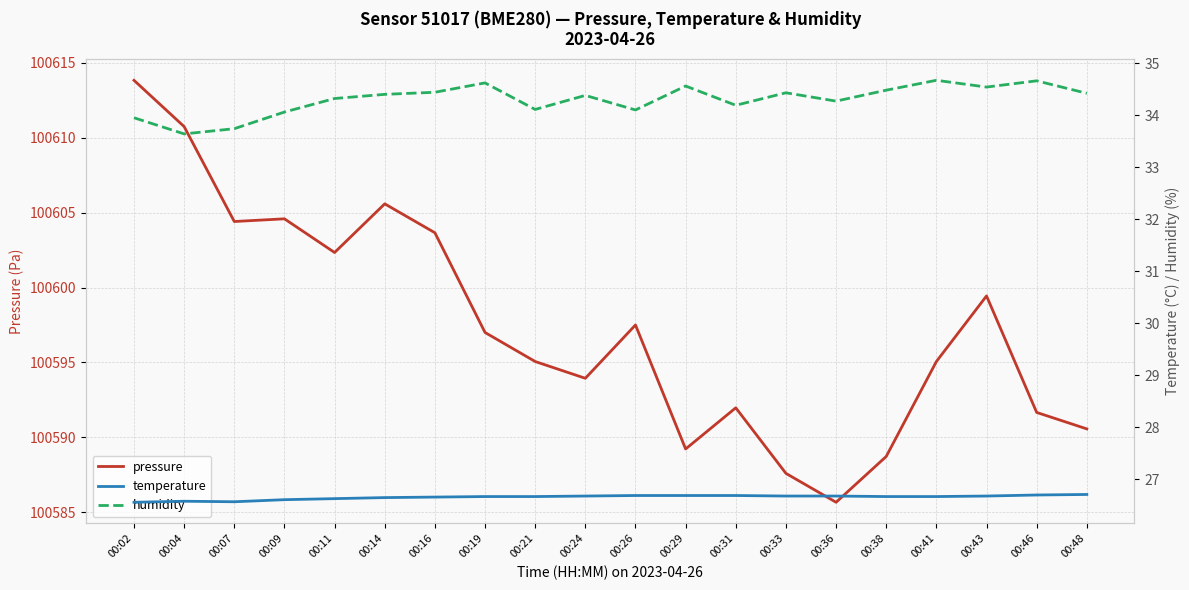

At which category does temperature reach its first local valley?

00:07